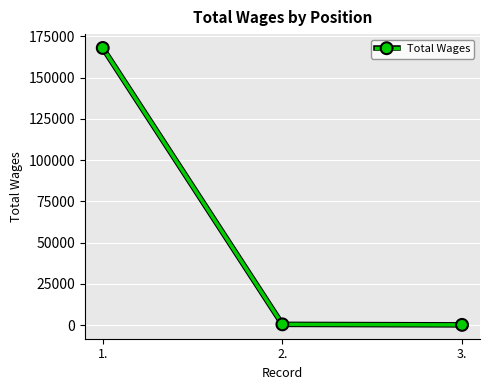

Is this an area chart (filled region under the line)?

No